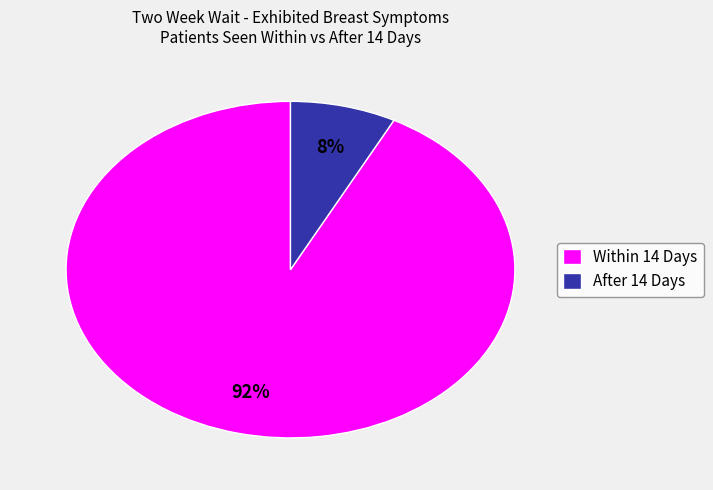

Which slice is the largest?

Within 14 Days